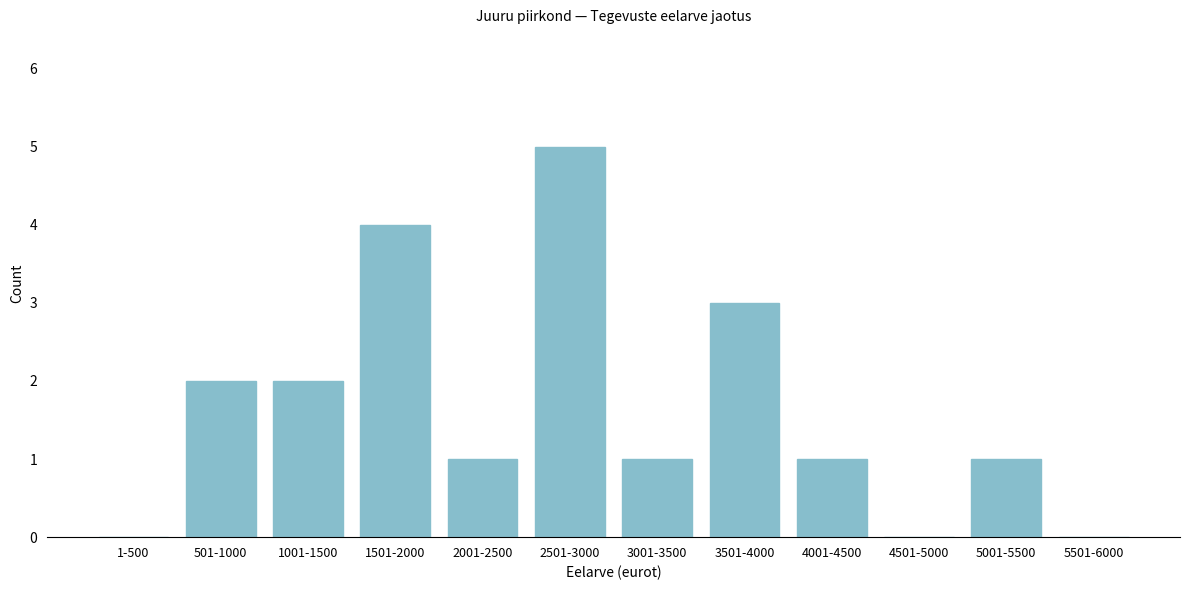

Reading right to left, what are all the values shown in this chart?

5501-6000=0	5001-5500=1	4501-5000=0	4001-4500=1	3501-4000=3	3001-3500=1	2501-3000=5	2001-2500=1	1501-2000=4	1001-1500=2	501-1000=2	1-500=0